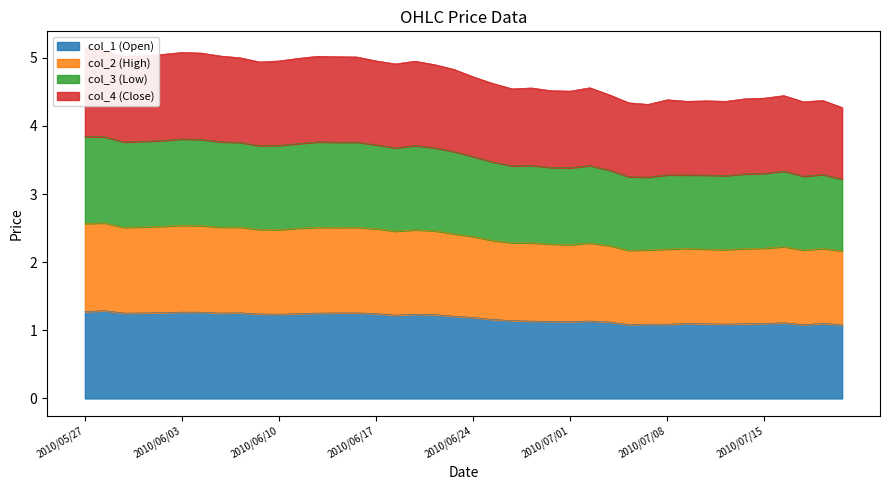

What is the maximum value for col_1 (Open)?

1.3